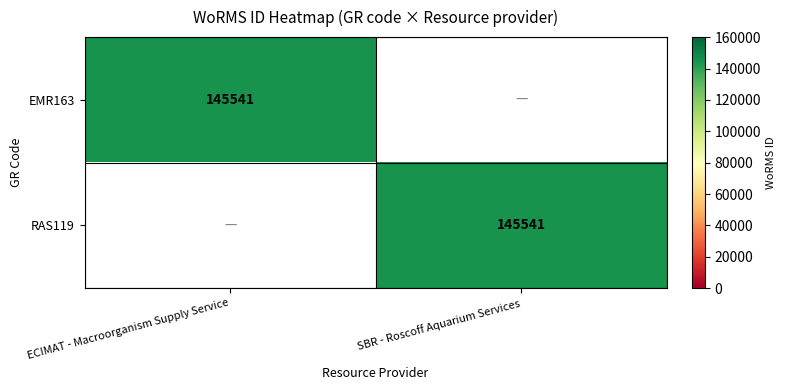

The EMR163 series shows 145541 at ECIMAT - Macroorganism Supply Service. True or false?

True